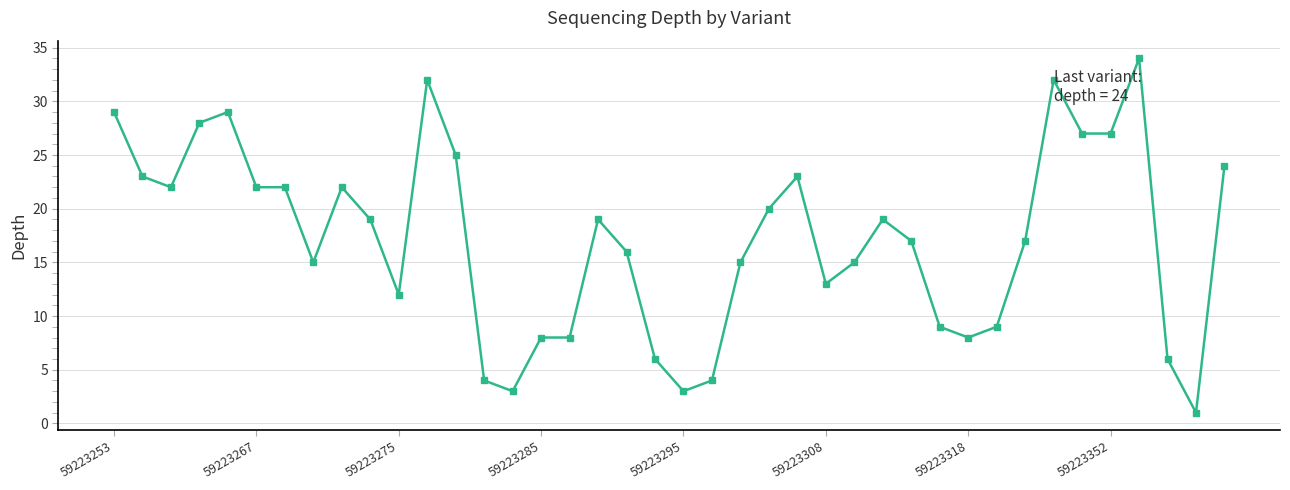

How many lines are shown in the chart?

1